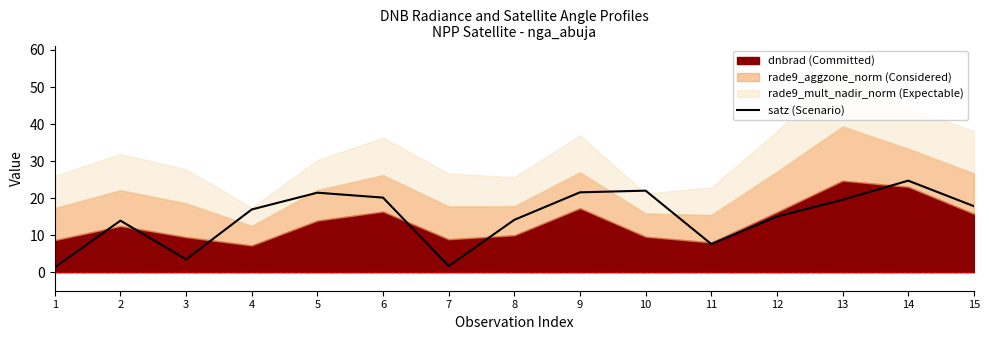

Which category has the highest value in the satz (Scenario) series?

14